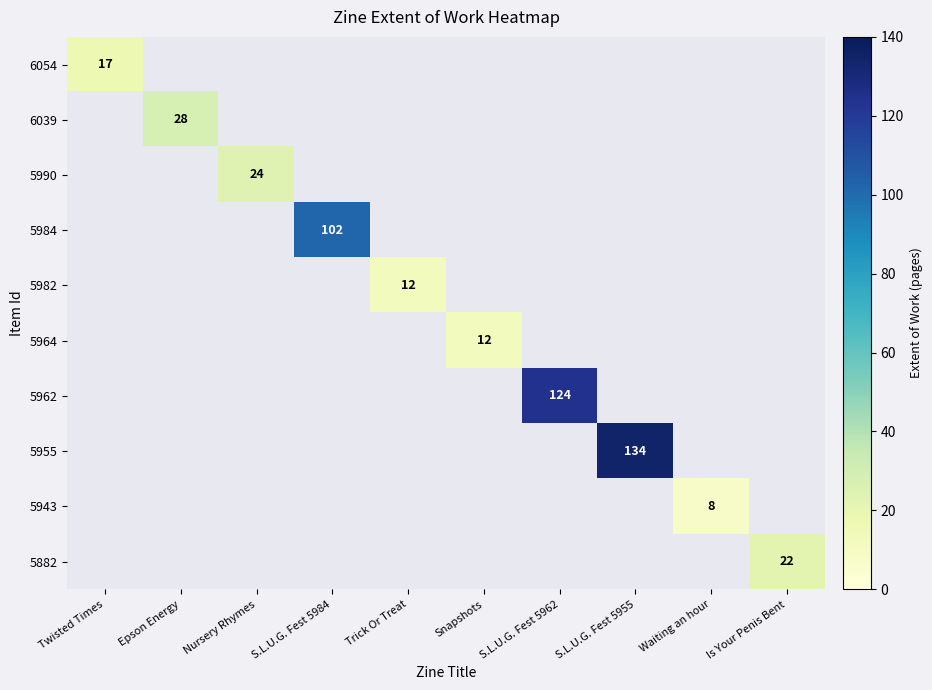

The value of 5962 at S.L.U.G. Fest 5962 is 75. True or false?

False